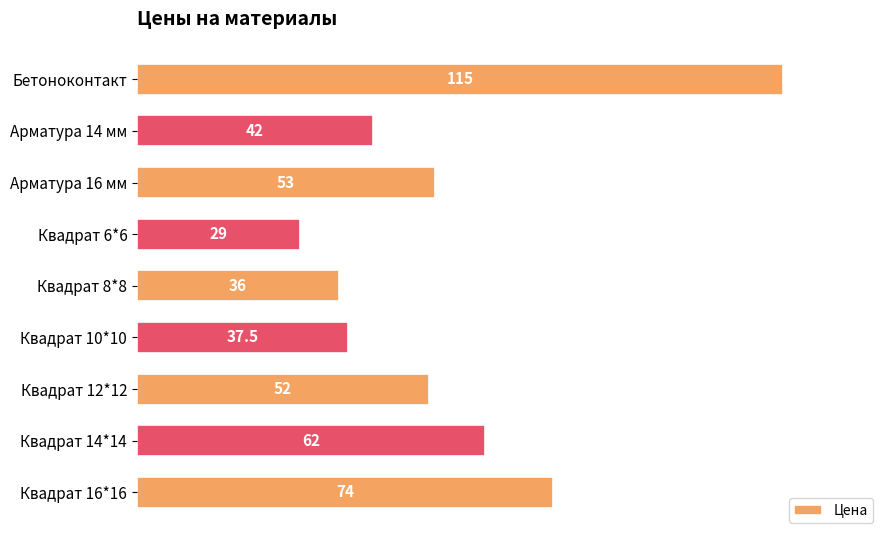

Reading top to bottom, extract all data points from this chart.

Бетоноконтакт=115.0	Арматура 14 мм=42.0	Арматура 16 мм=53.0	Квадрат 6*6=29.0	Квадрат 8*8=36.0	Квадрат 10*10=37.5	Квадрат 12*12=52.0	Квадрат 14*14=62.0	Квадрат 16*16=74.0